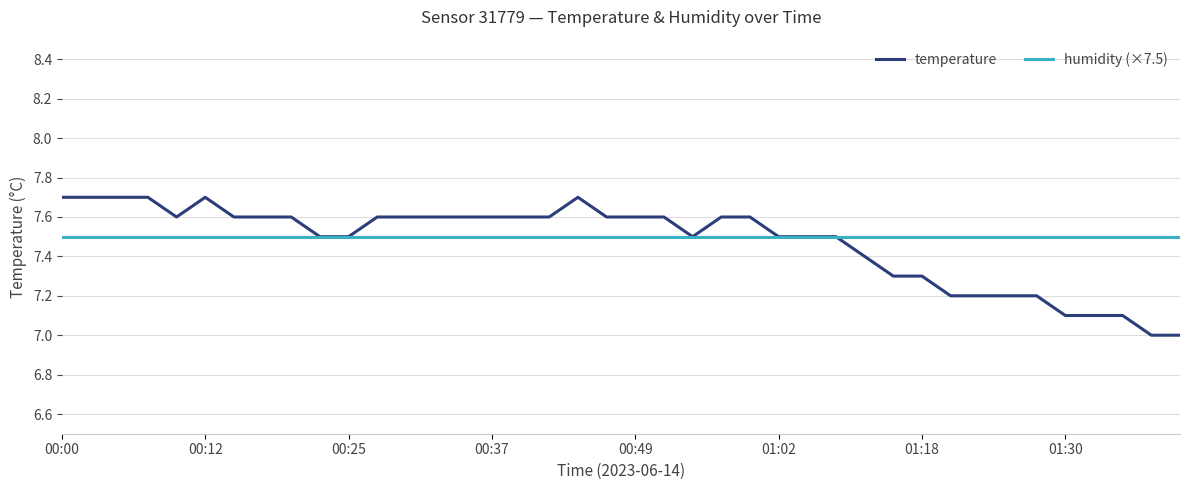

Which series has the largest range (max minus min)?

temperature